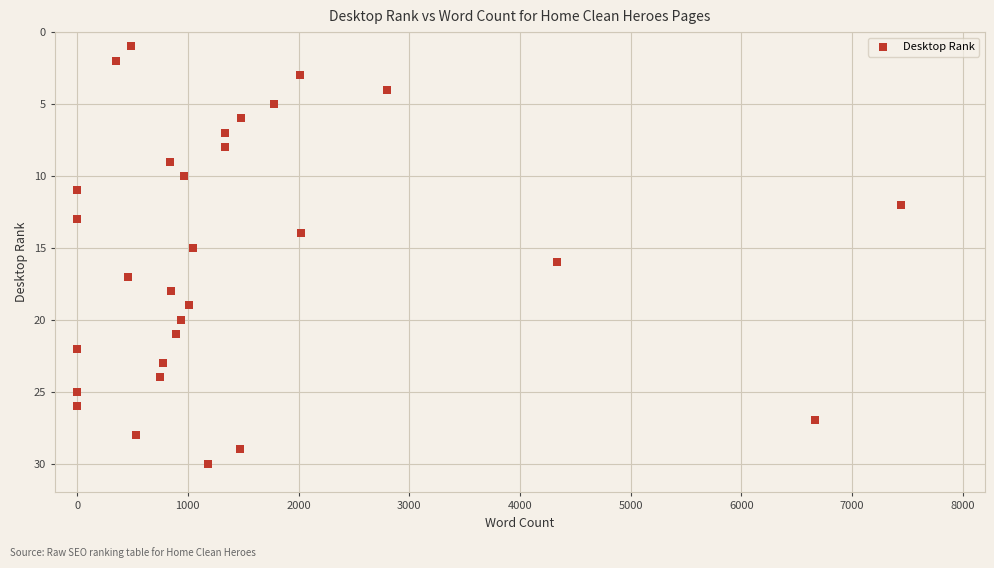

What is the range of Y values (max minus min)?

29